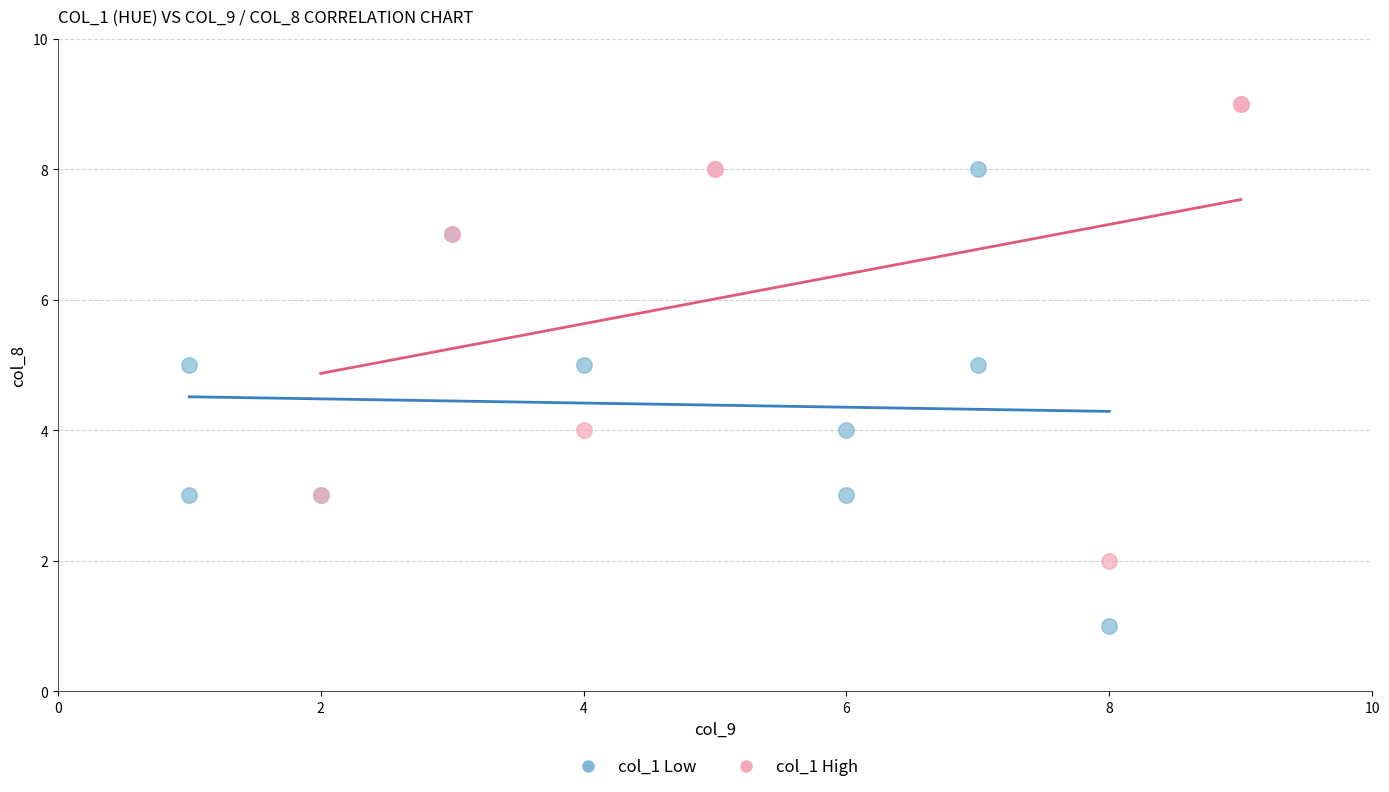

What are all the series names shown in the legend?

col_1 Low, col_1 High